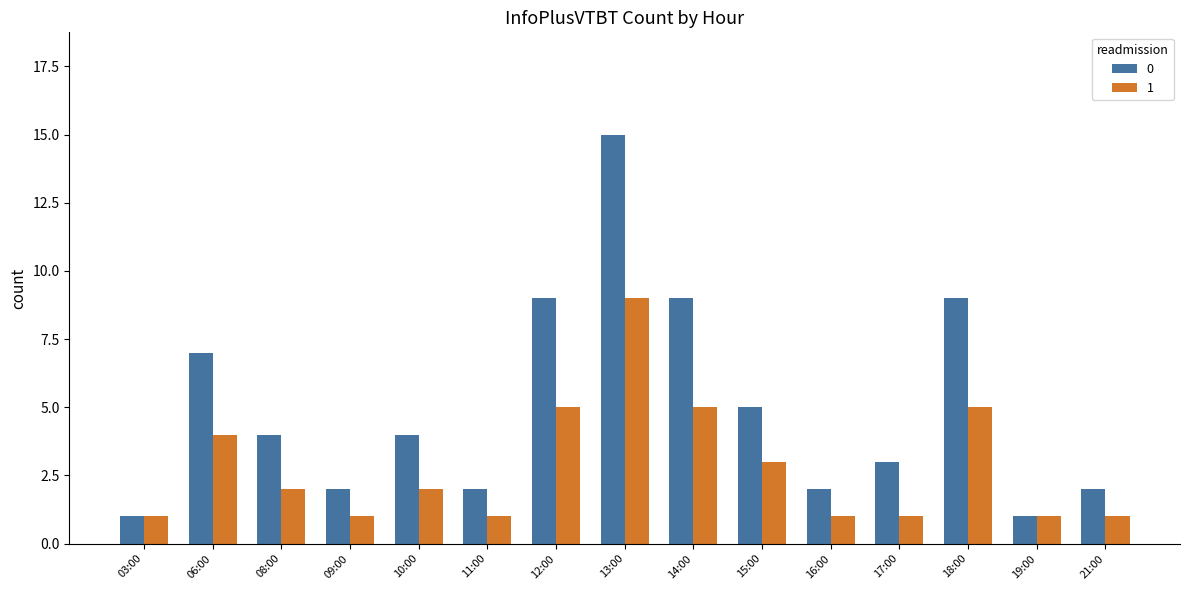

Does the chart contain any negative values?

No